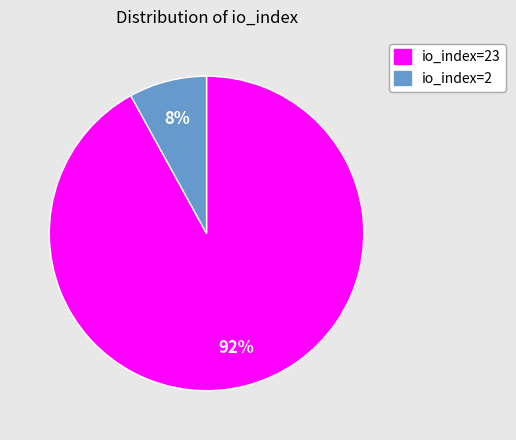

To the nearest percent, what is the difference between the largest and smallest slice percentages?

84%